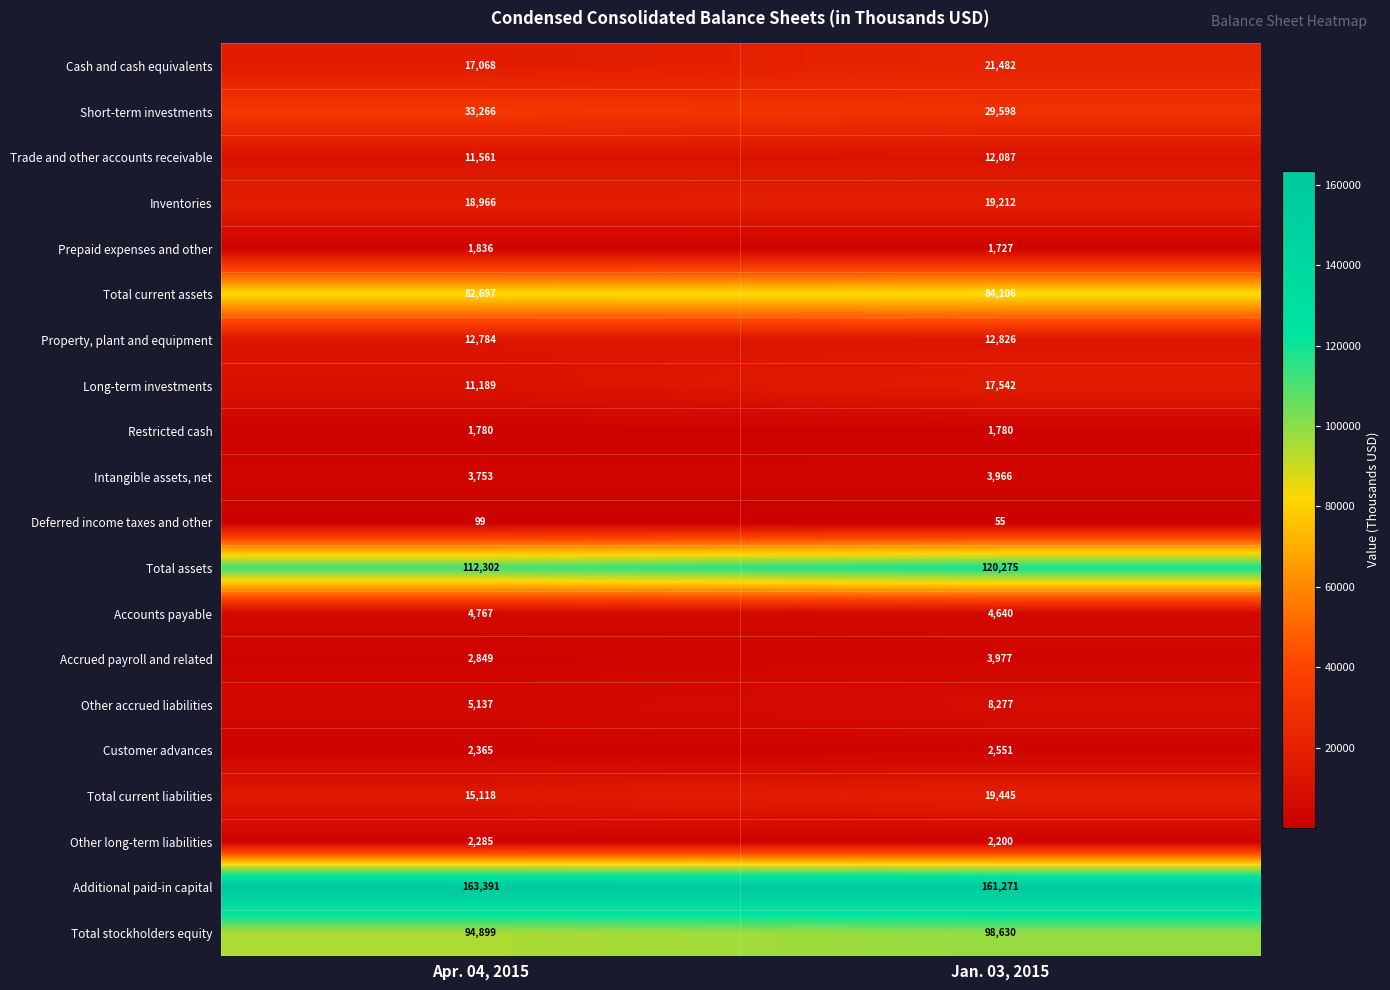

What is the difference between the maximum and minimum values in the Accrued payroll and related series?

1128